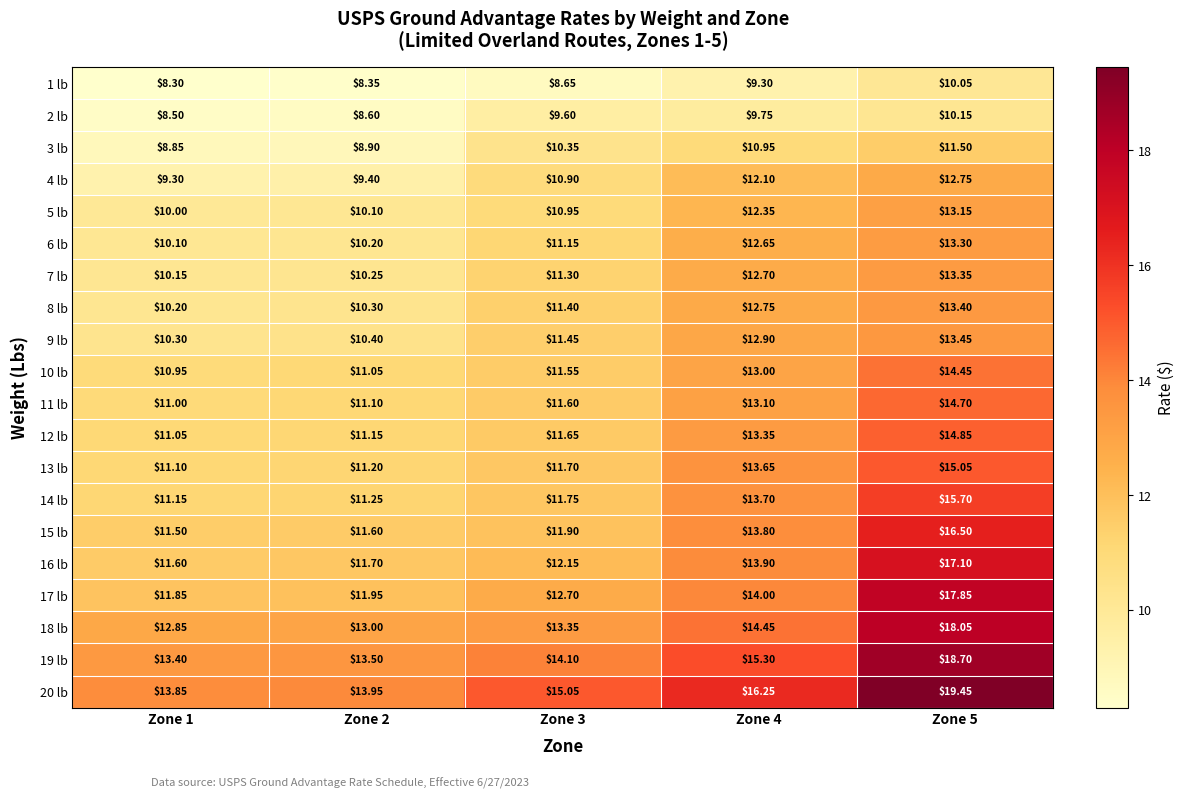

What is the difference between the highest and lowest values at Zone 3?

6.4